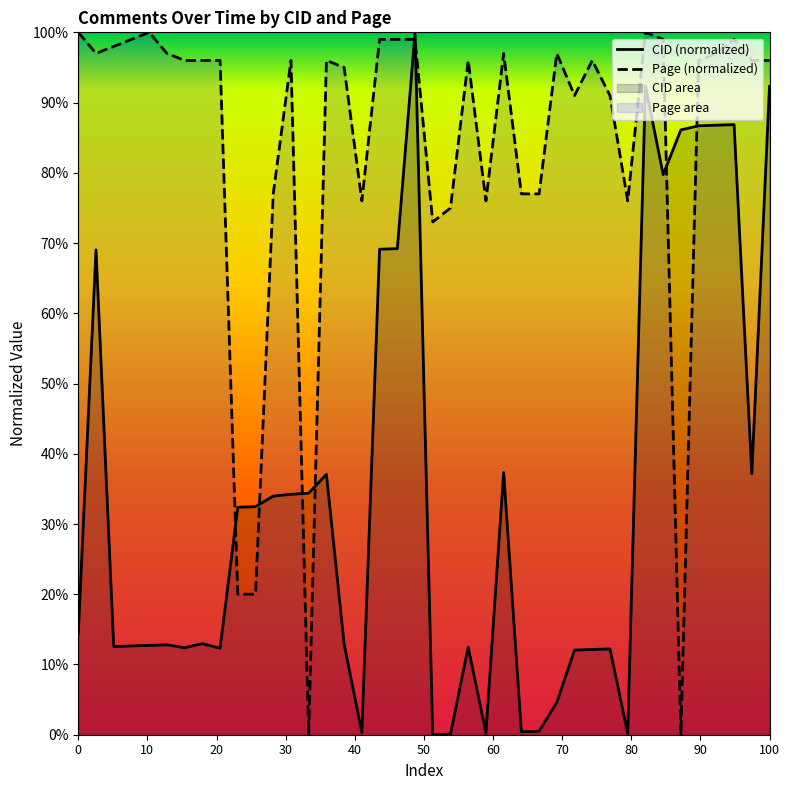

Does the chart display data point markers on the line(s)?

No